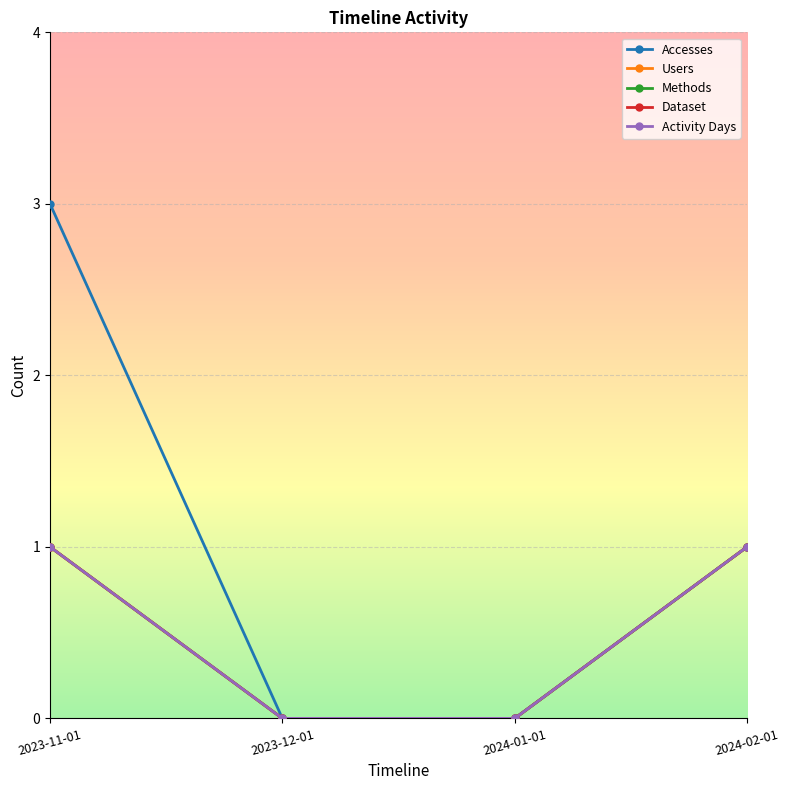

How many lines are shown in the chart?

5